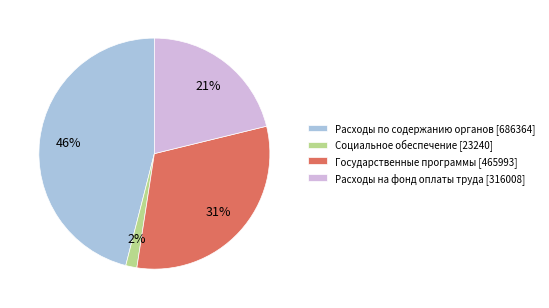

What is the ratio of the value at Расходы по содержанию органов [686364] to the value at Государственные программы [465993]?

1.5